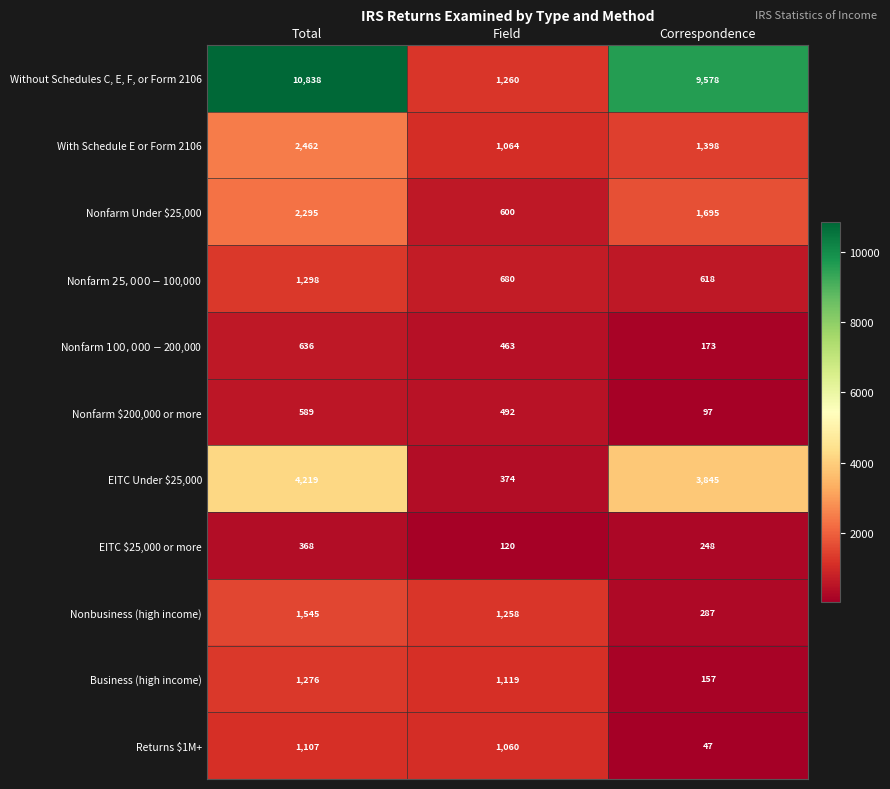

What is the difference between the maximum and minimum values in the Without Schedules C, E, F, or Form 2106 series?

9578